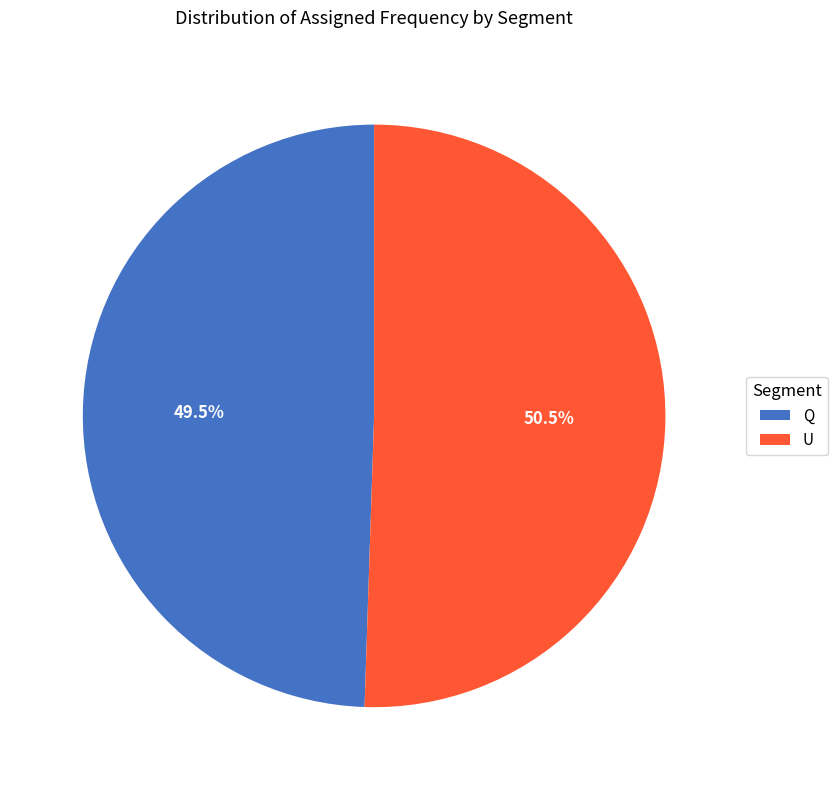

What percentage do U and Q together represent?

100.0%